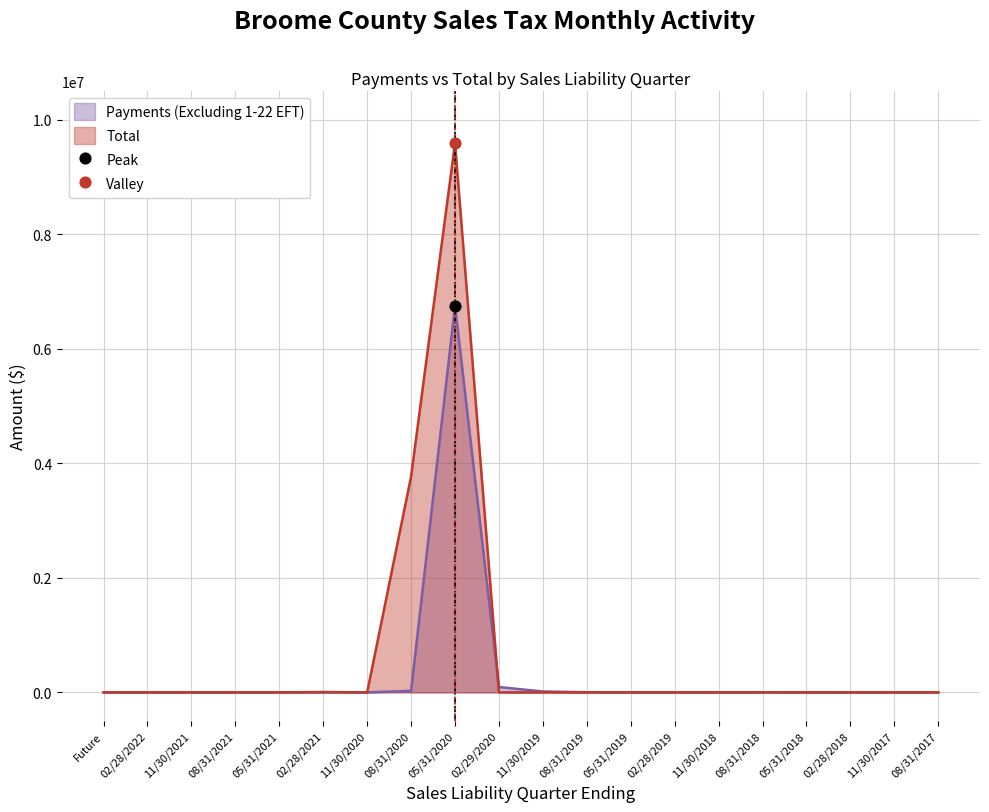

Which series reaches the maximum Y coordinate?

Total